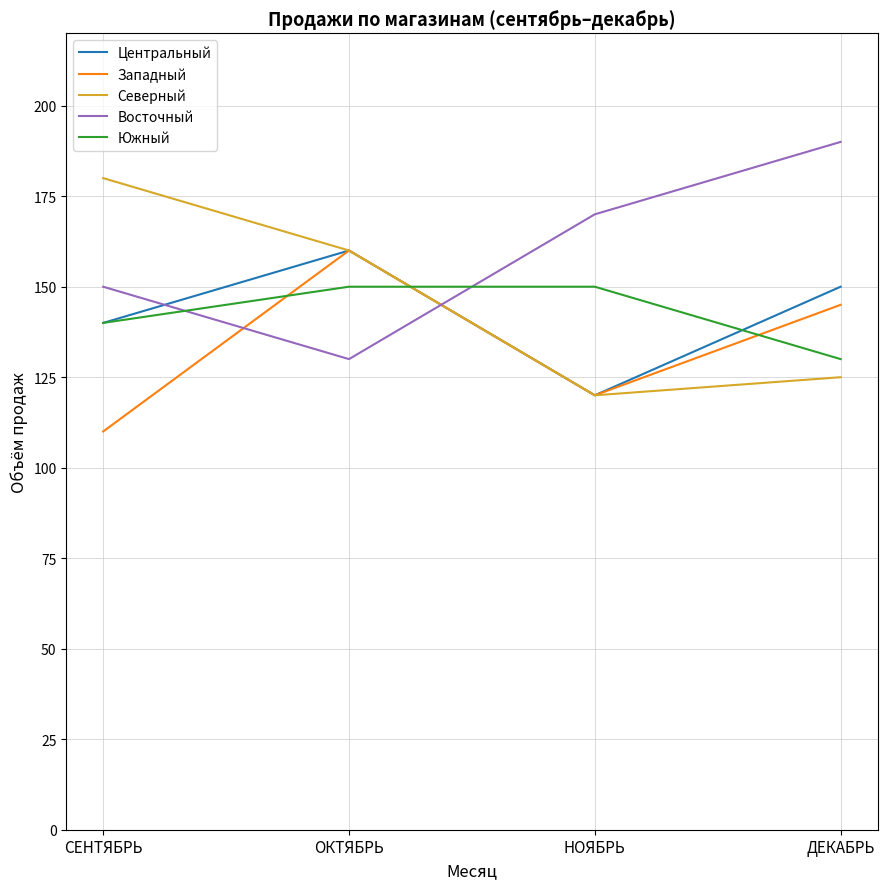

Count the Западный values in the range 120 to 160.

3